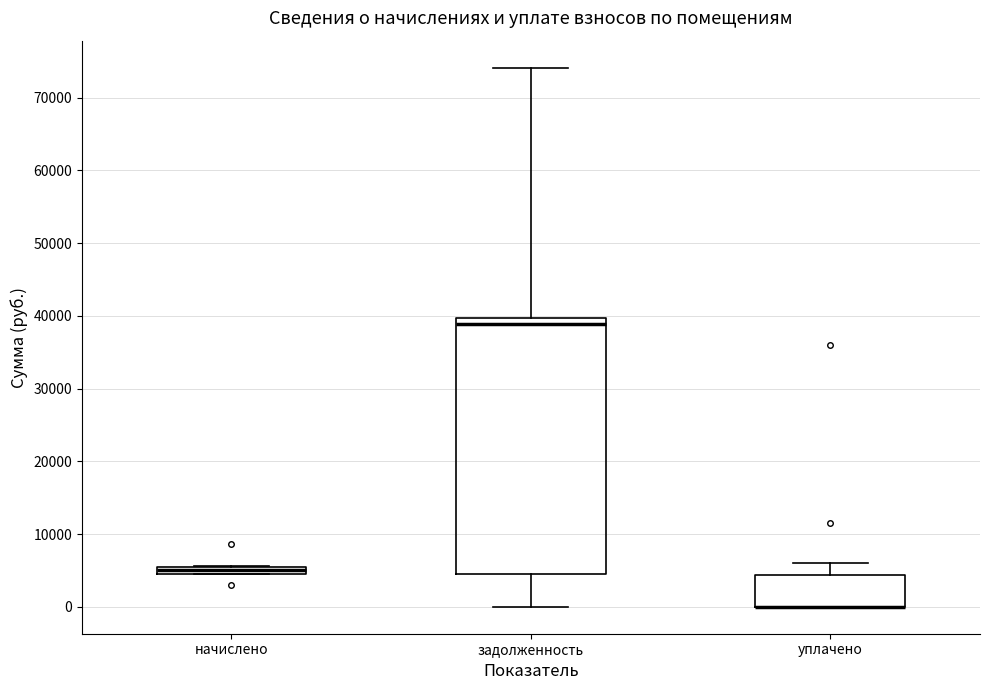

Which box is the tallest, from its lower edge to its upper edge?

задолженность